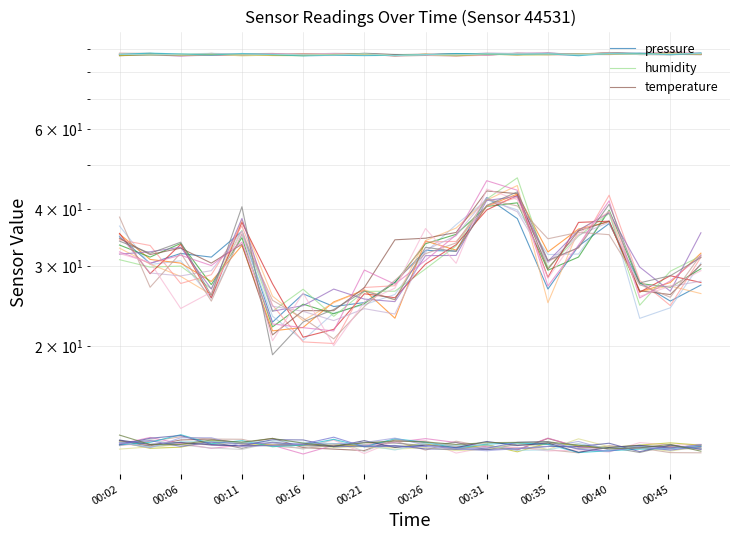

Which series changed the most between 00:11 and 00:35?

pressure